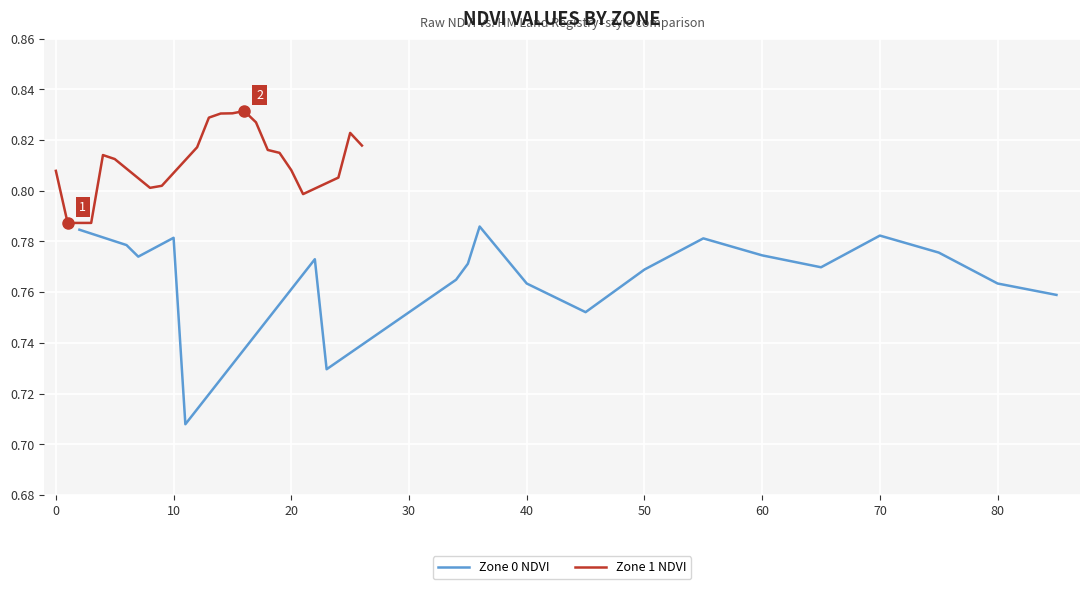

Which has a higher value, 10 or 70?

10